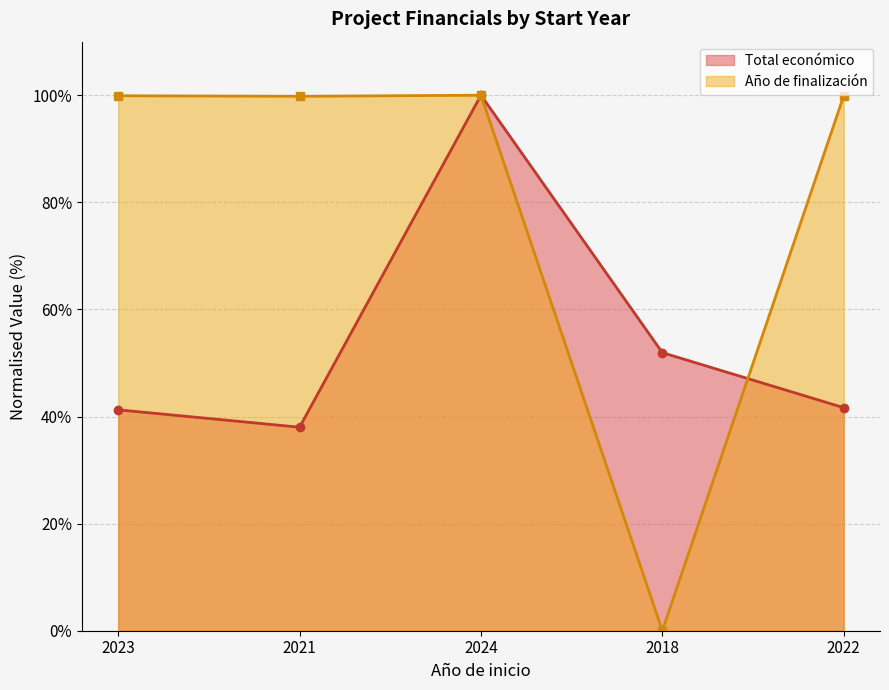

What are all the series names shown in the legend?

Total económico, Año de finalización